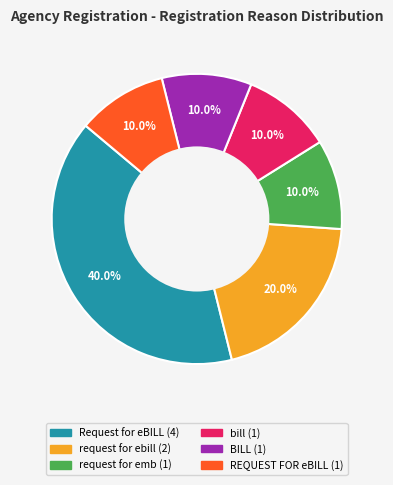

Which category has the biggest portion of the pie?

Request for eBILL